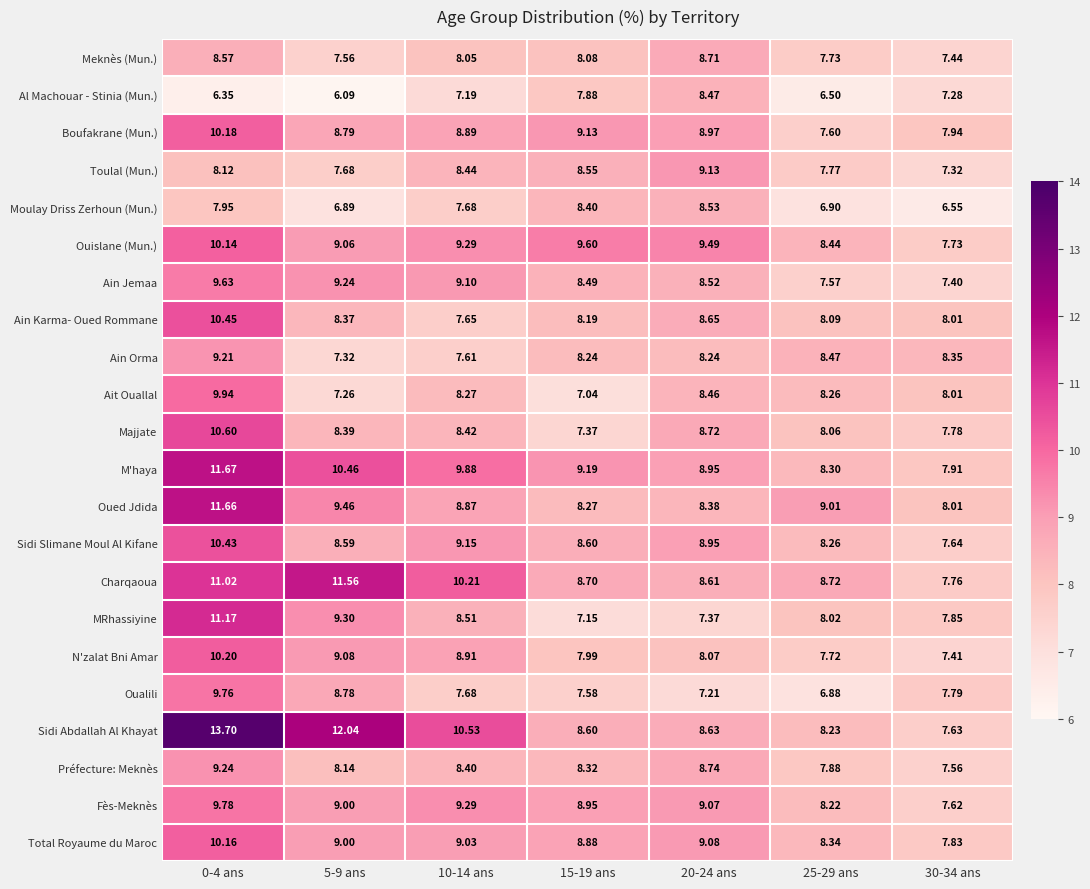

Which series has the largest range (max minus min)?

Sidi Abdallah Al Khayat